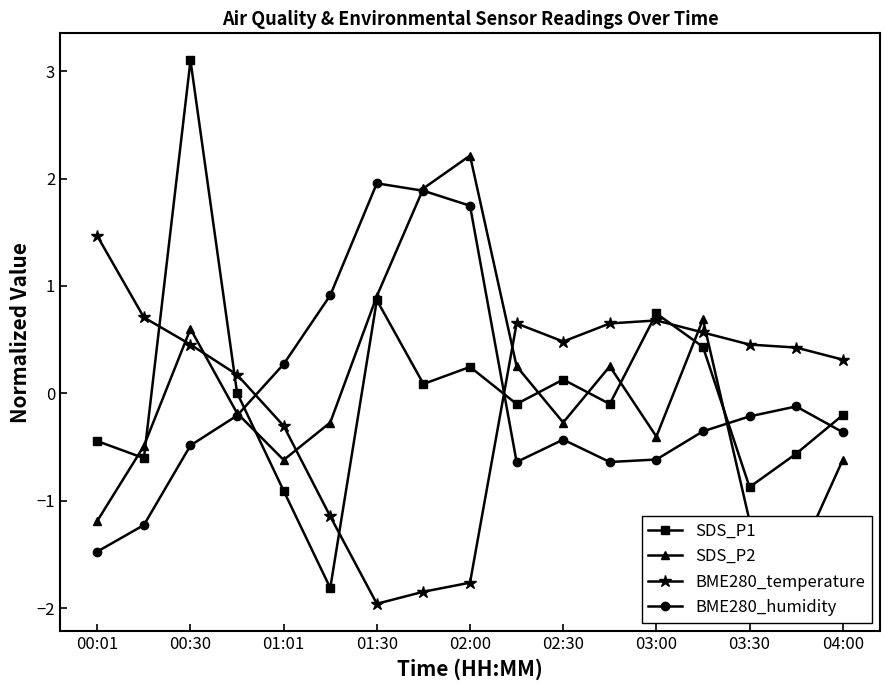

The BME280_humidity series shows -0.7 at 02:30. True or false?

False